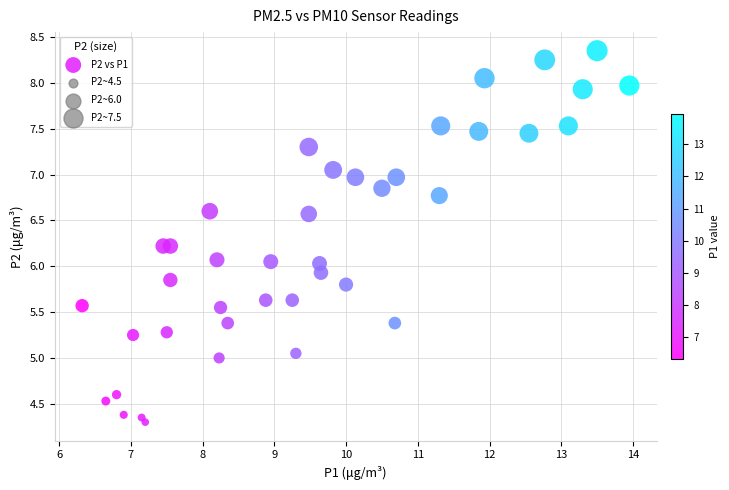

What is the range of X values (max minus min)?

7.6